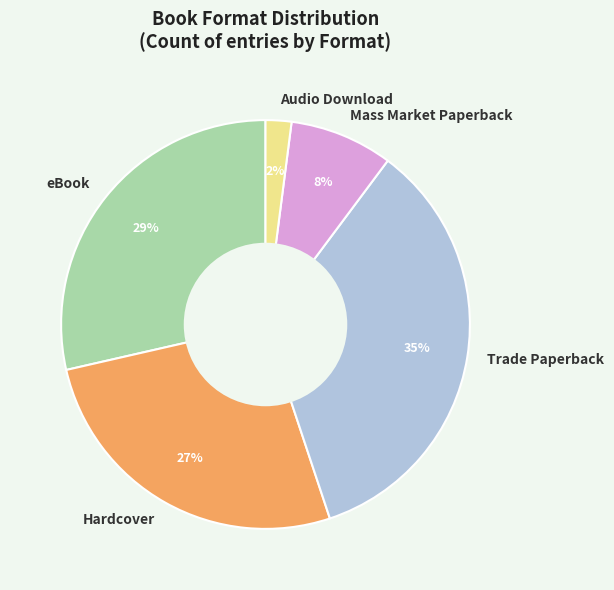

Approximately how many times larger is the value at Hardcover compared to Trade Paperback?

0.8